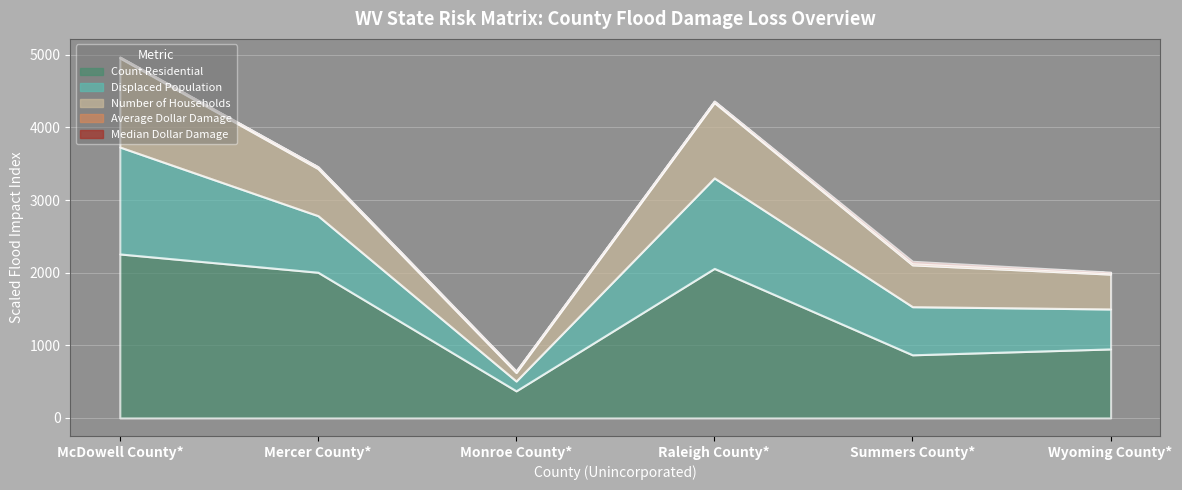

Where does the Displaced Population series first go above 1558?

McDowell County*